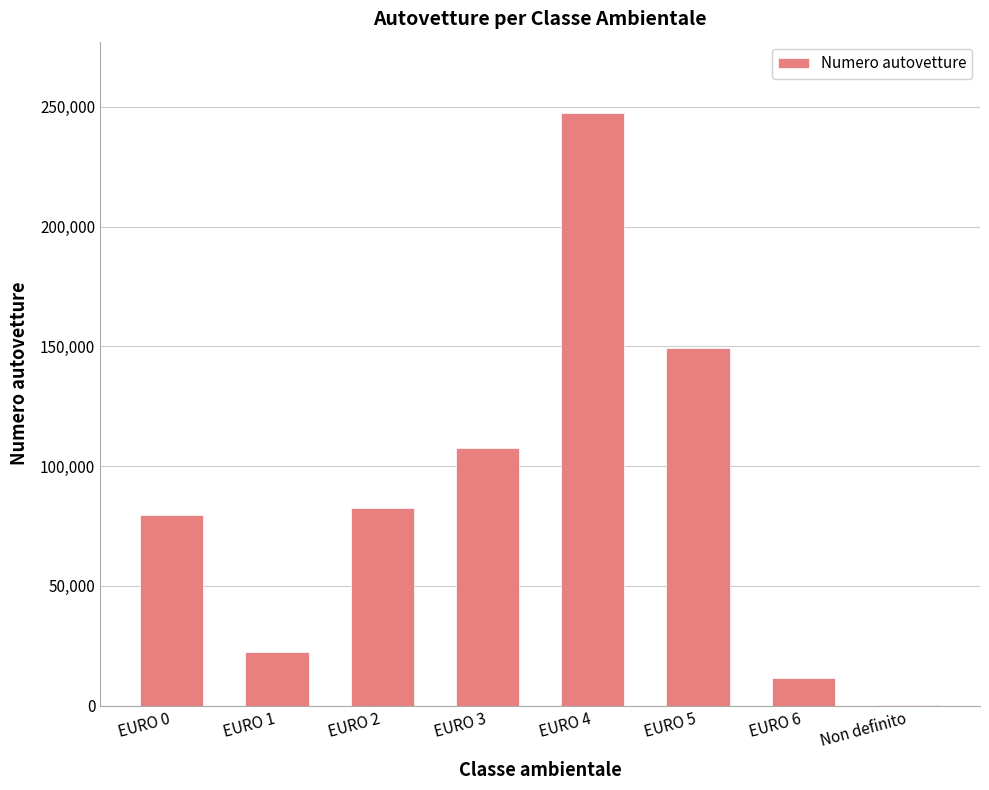

What is the change in value from EURO 5 to EURO 6?

-137756